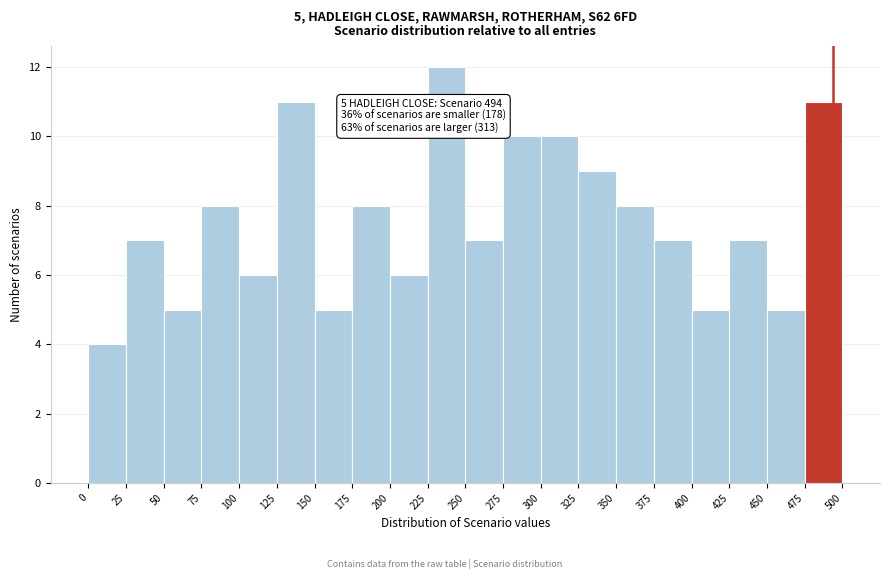

Which range on the x-axis has the tallest bar?

225 to 250